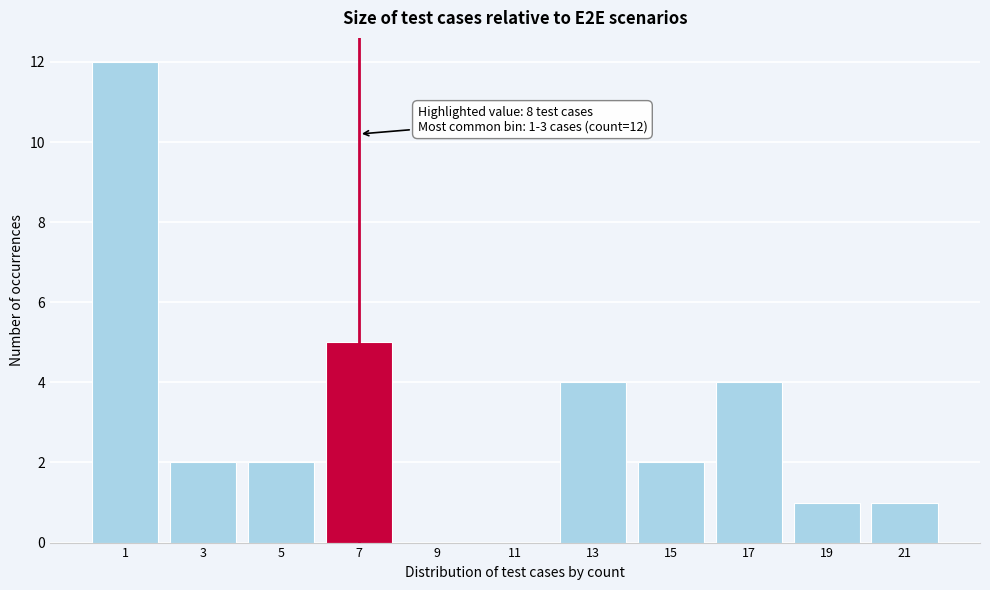

Reading right to left, list all the values displayed in this chart.

21=1	19=1	17=4	15=2	13=4	11=0	9=0	7=5	5=2	3=2	1=12